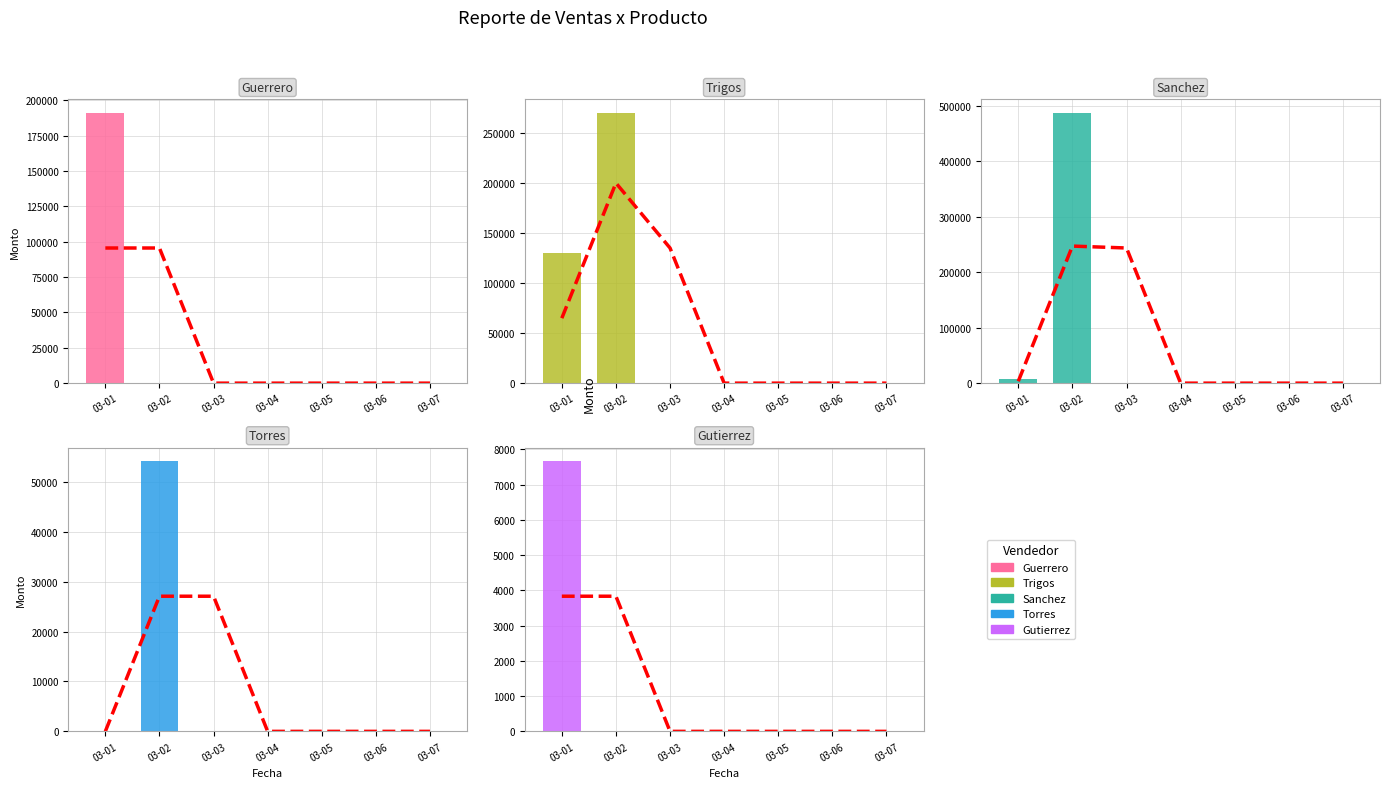

List the series in order of their peak value, highest first.

Yessica Varas Sanchez, Crystian Trigos, Erika Jeannette Trejo Guerrero, Leonardo Islas Torres, Maria Leticia Montano Gutierrez